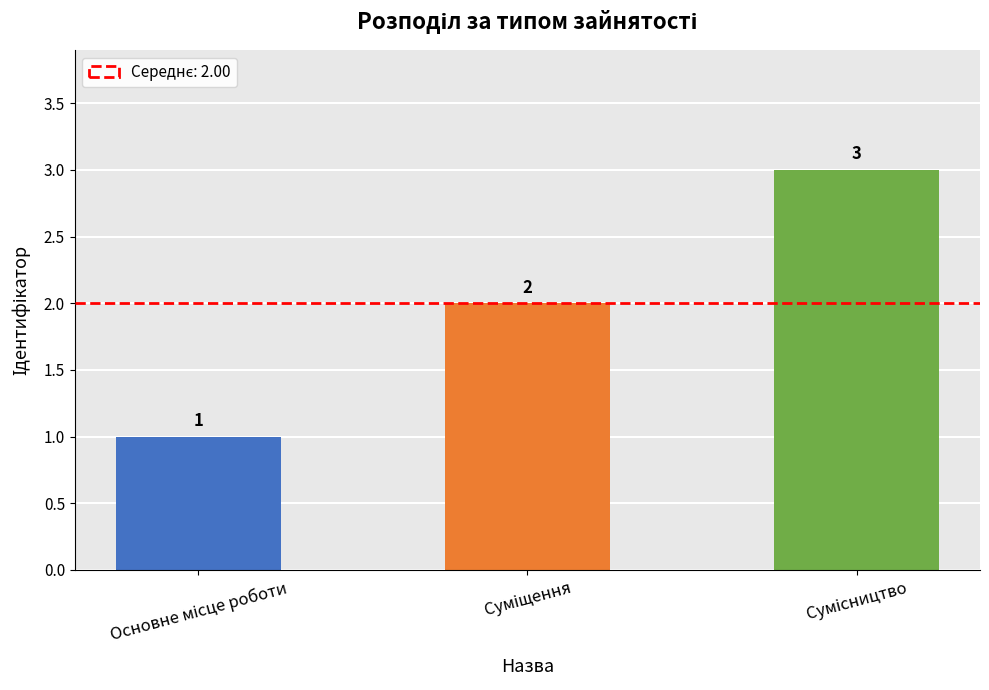

What is the value of the 3rd bar from the left?

3